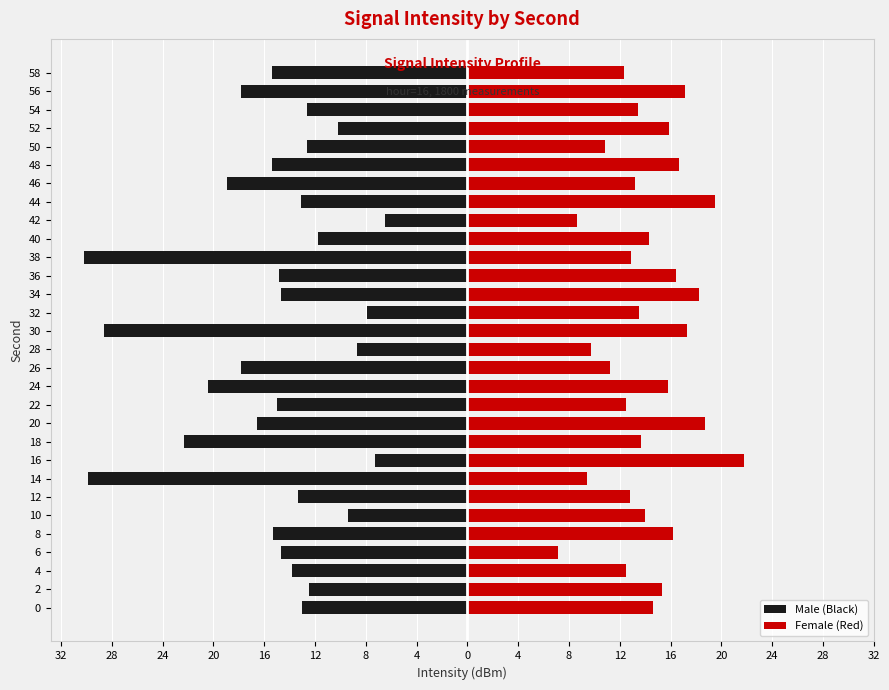

True or false: Female (Red) has a value of 13.5 at 32.

True